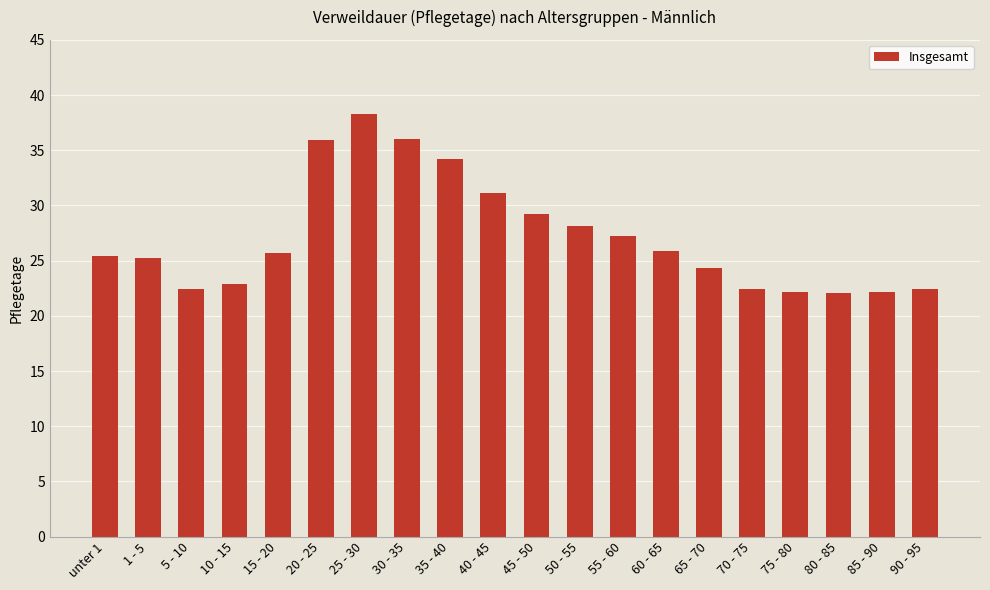

True or false: the data shows 29.2 at 45 - 50.

True